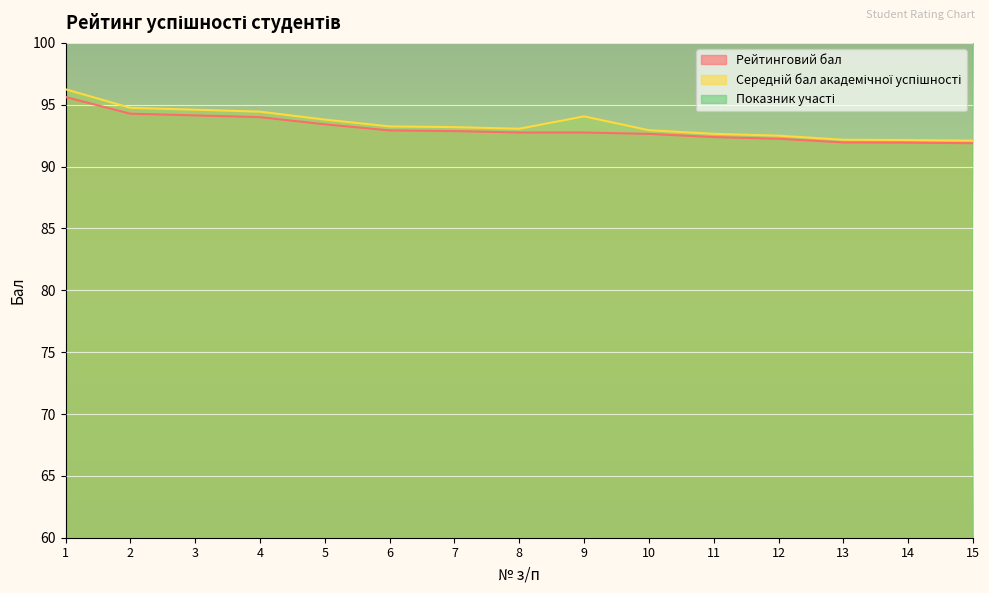

What is the total value across all series at 7?

310.3